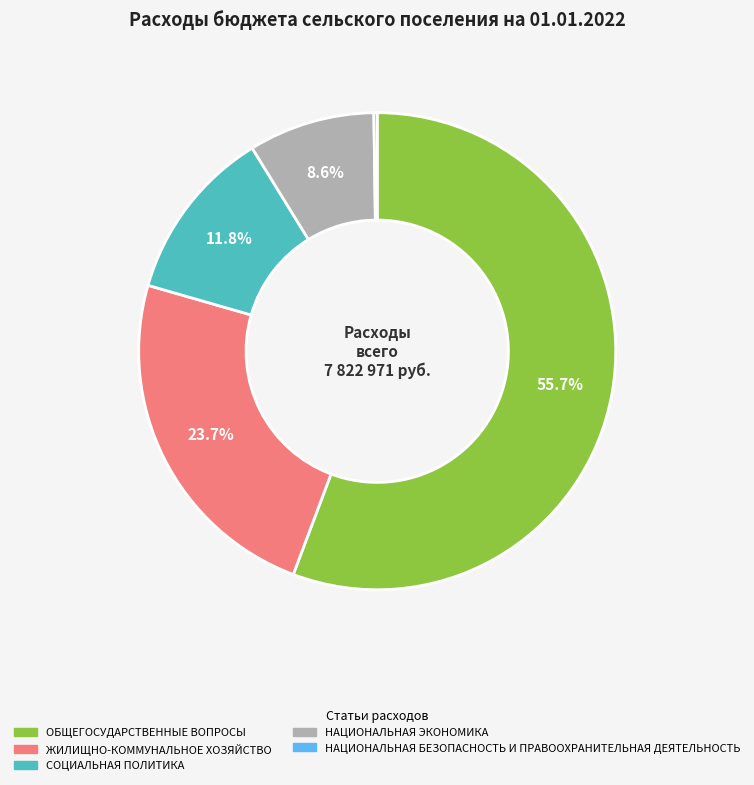

Is there any slice that represents more than half of the pie?

Yes